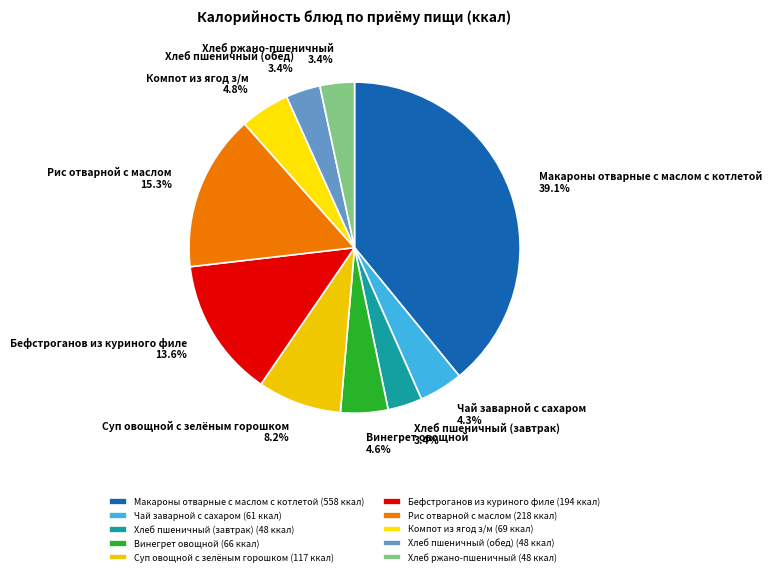

How many slices are in this pie chart?

10